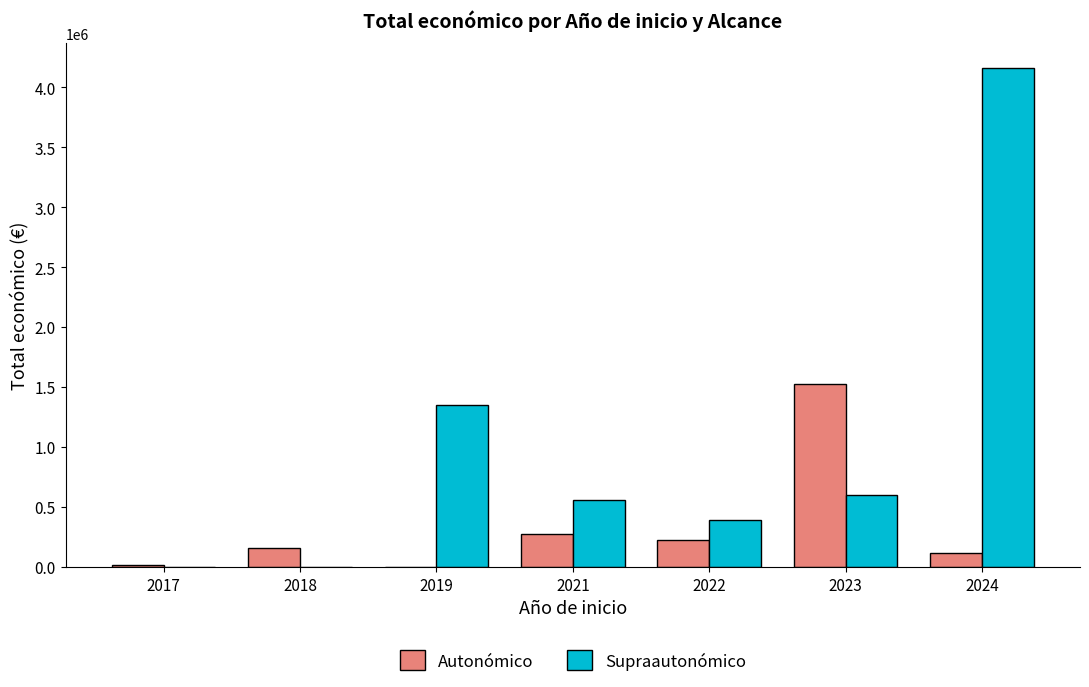

Count the number of categories in the chart.

7